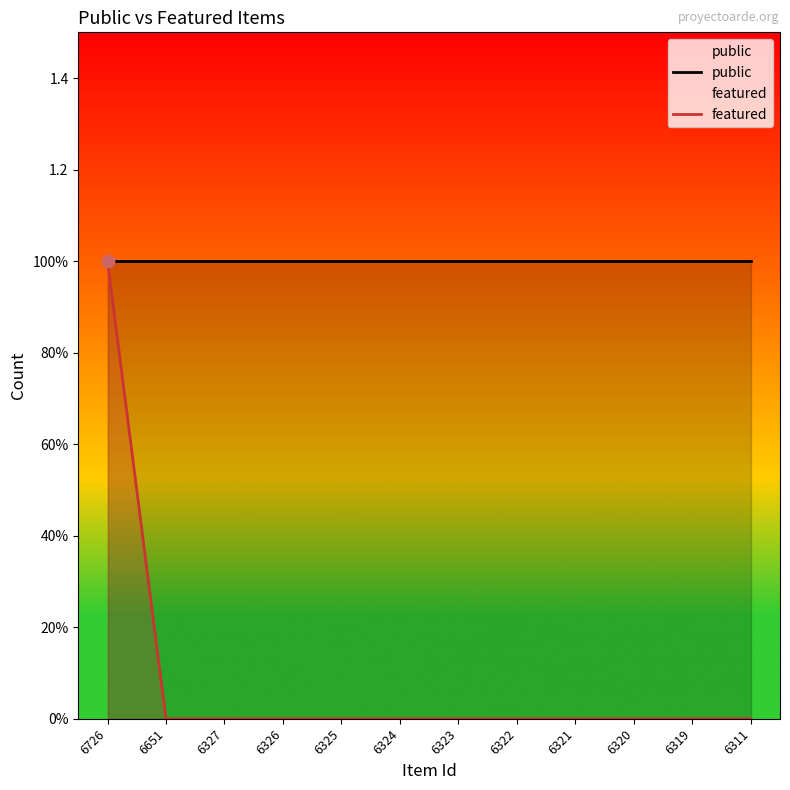

Is the value of featured at 6322 greater than the value of public at 6327?

No